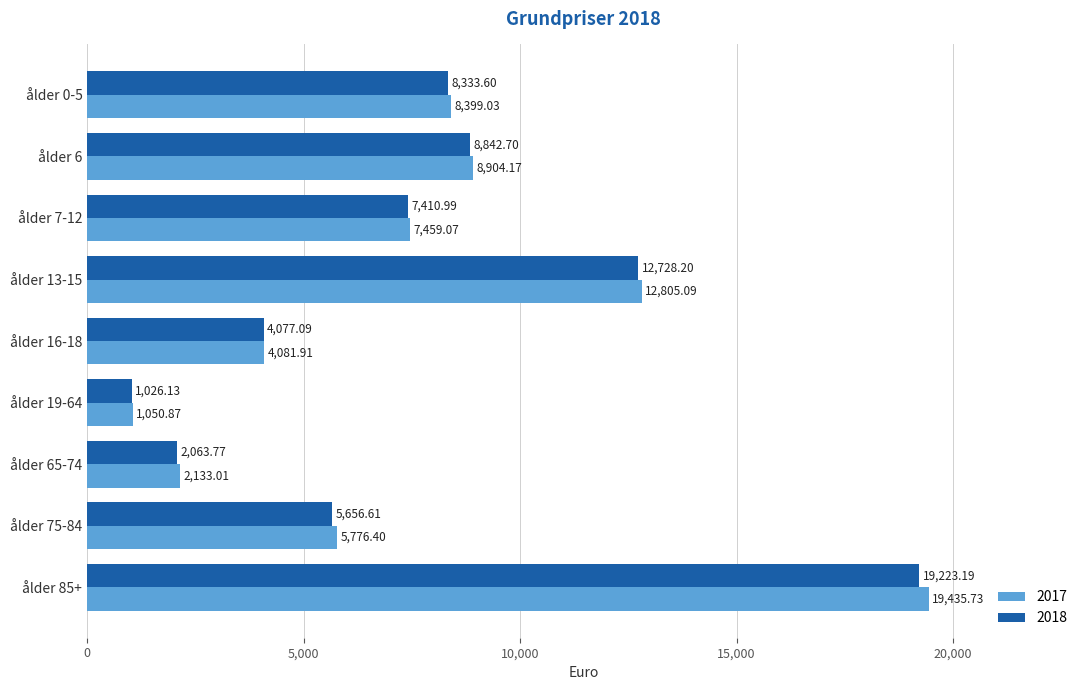

Read the 2017 value at ålder 0-5.

8399.0